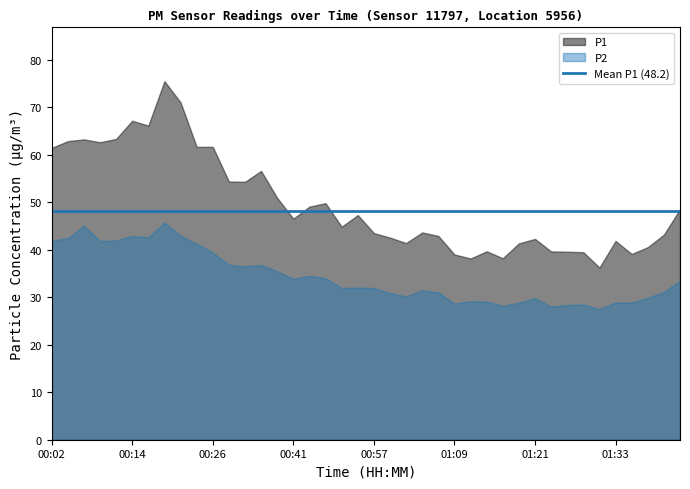

What is the average value of the P1 series?

49.8